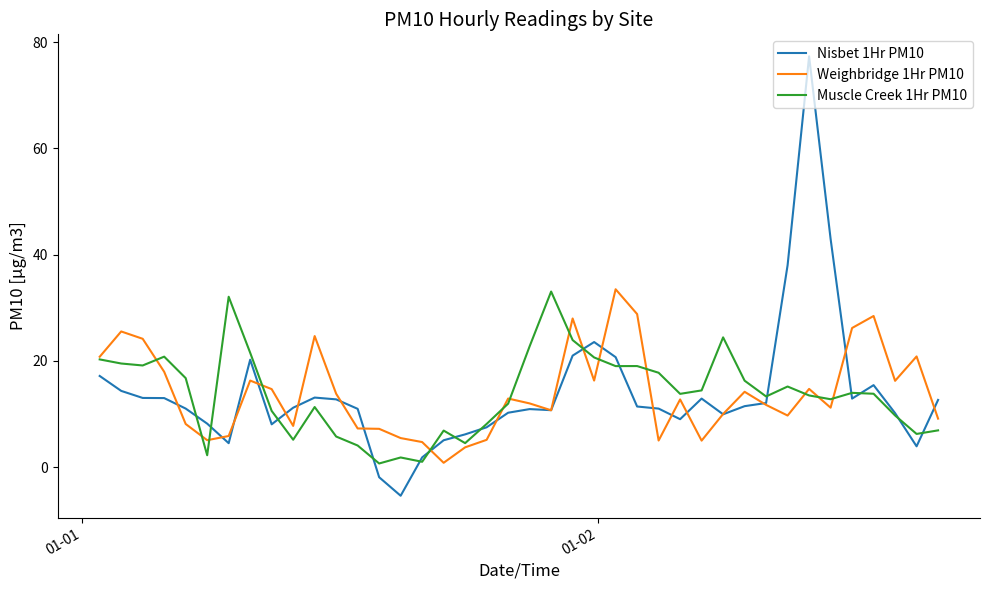

True or false: Nisbet 1Hr PM10 and Muscle Creek 1Hr PM10 cross at least once.

True